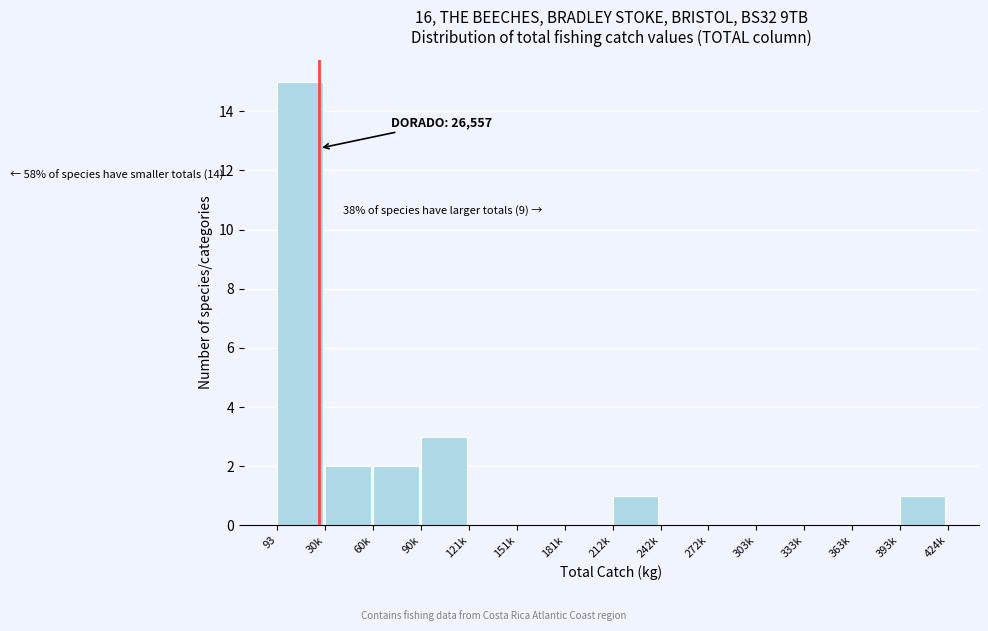

Reading left to right, extract all data points from this chart.

93=15	30k=2	60k=2	90k=3	121k=0	151k=0	181k=0	212k=1	242k=0	272k=0	303k=0	333k=0	363k=0	393k=1